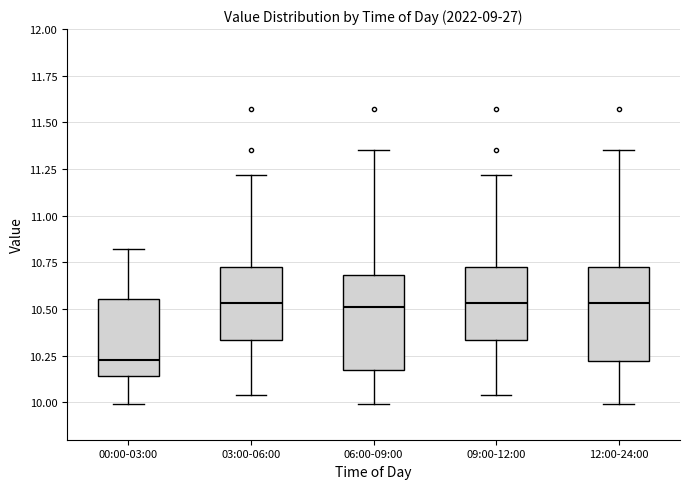

Where does the upper whisker of the box for 09:00-12:00 end on the y-axis? The values are not printed on the chart, so give them approximately, as read against the axis.

11.20